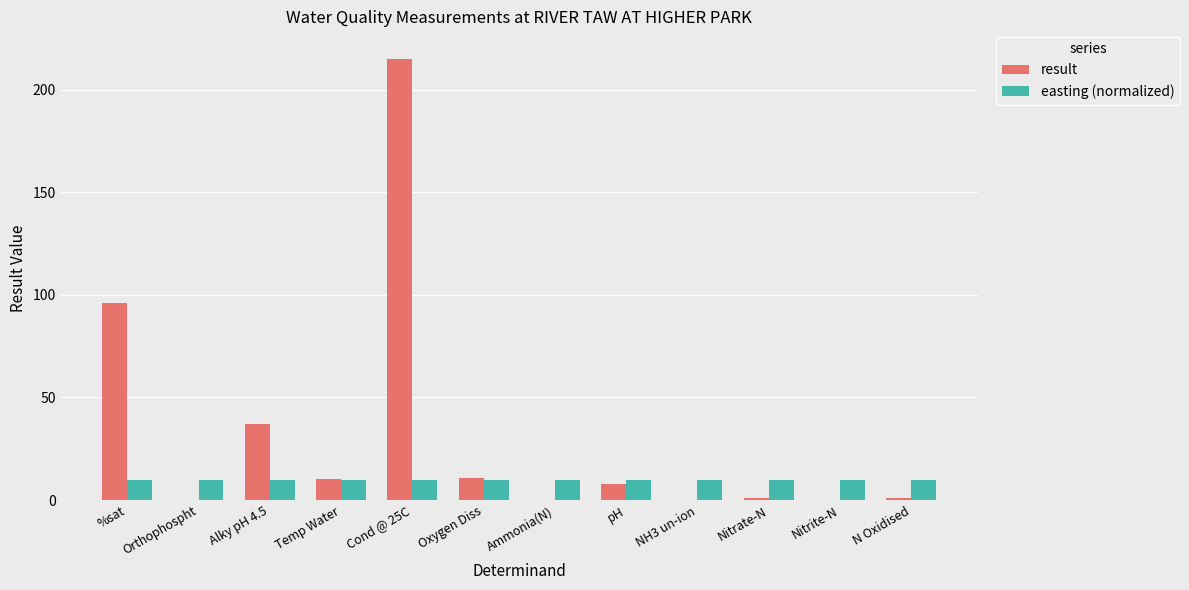

What is the total value across all series at %sat?

106.0